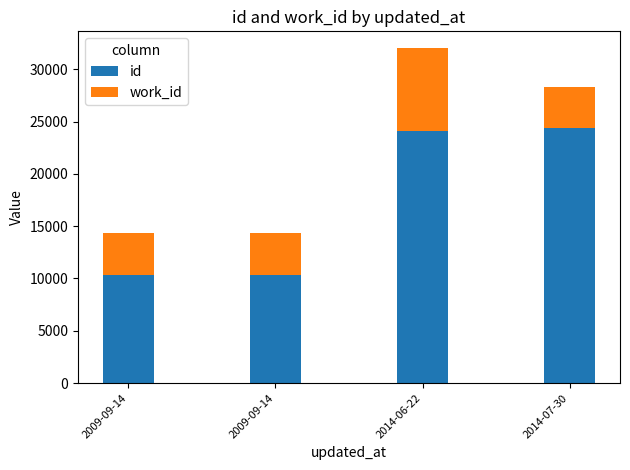

What is the label of the 2nd bar from the right?

2014-06-22